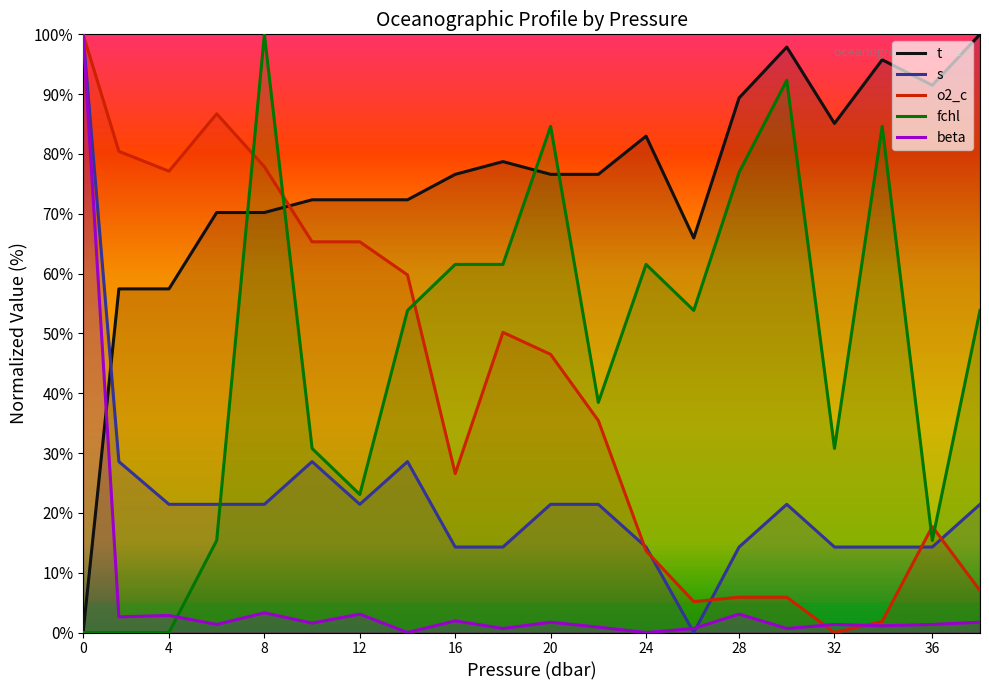

What is the spread (max minus min) of values at 12?

69.3